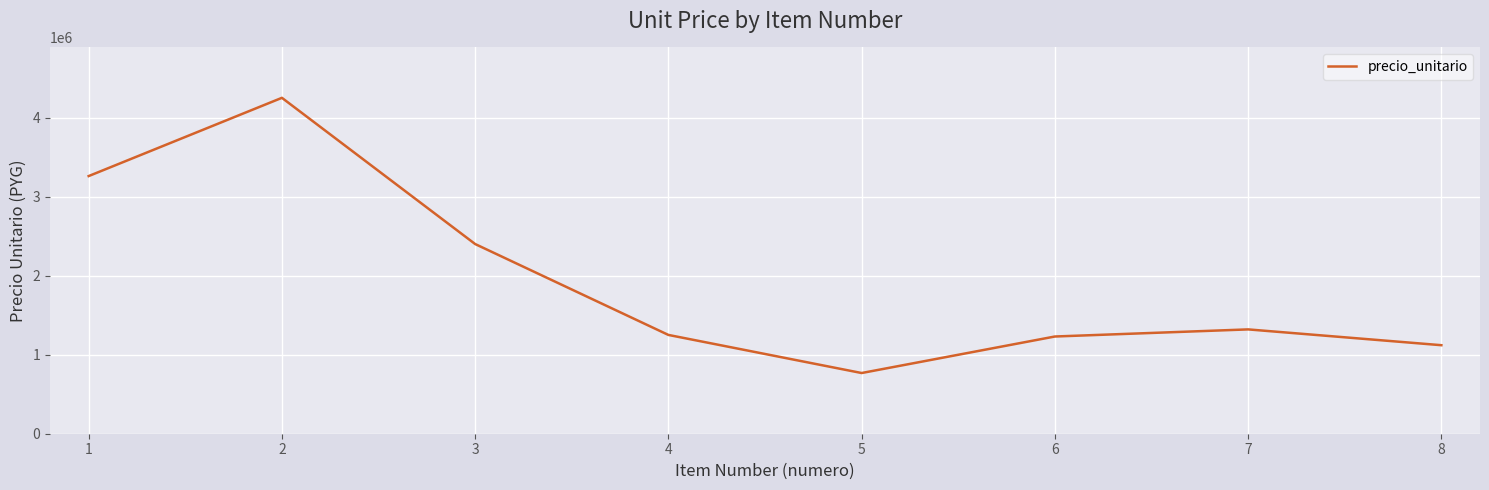

Is it true that the value at 2 is 1321624?

False